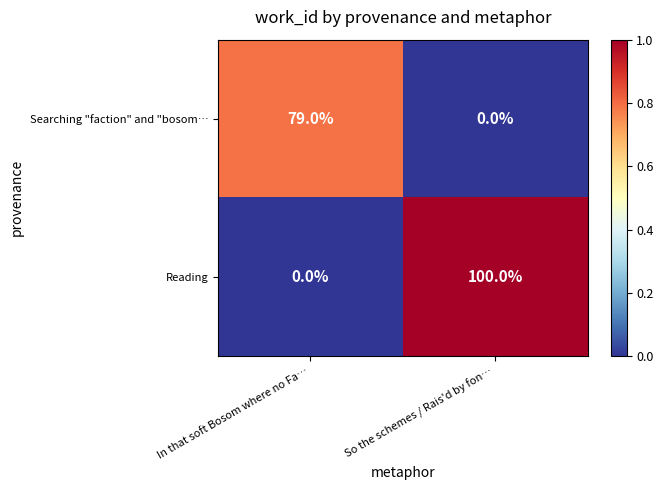

Is it true that Reading equals 100 at So the schemes / Rais'd by fon…?

True